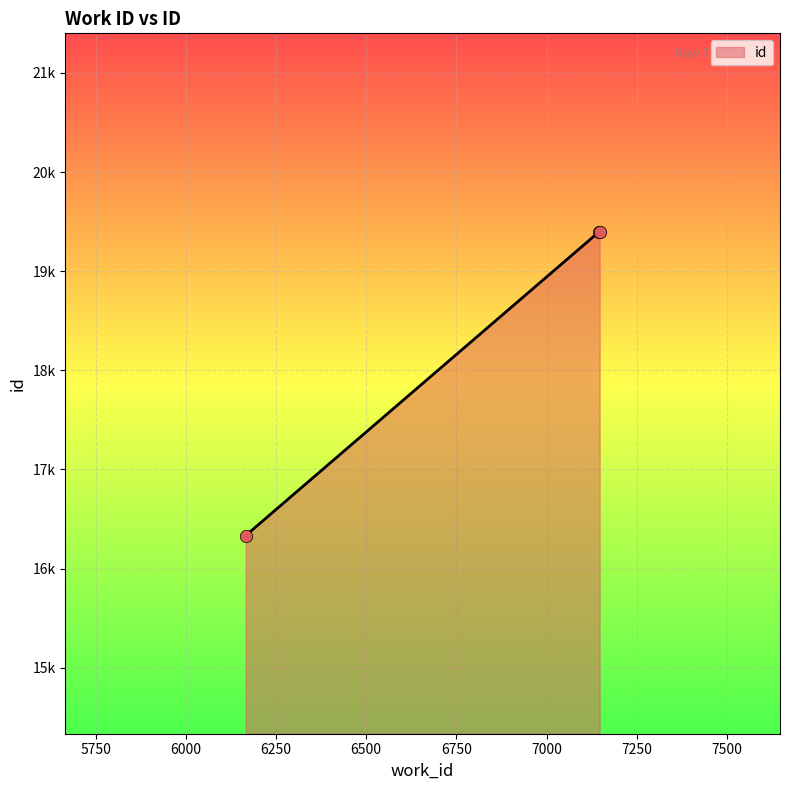

Is this an area chart (filled region under the line)?

Yes